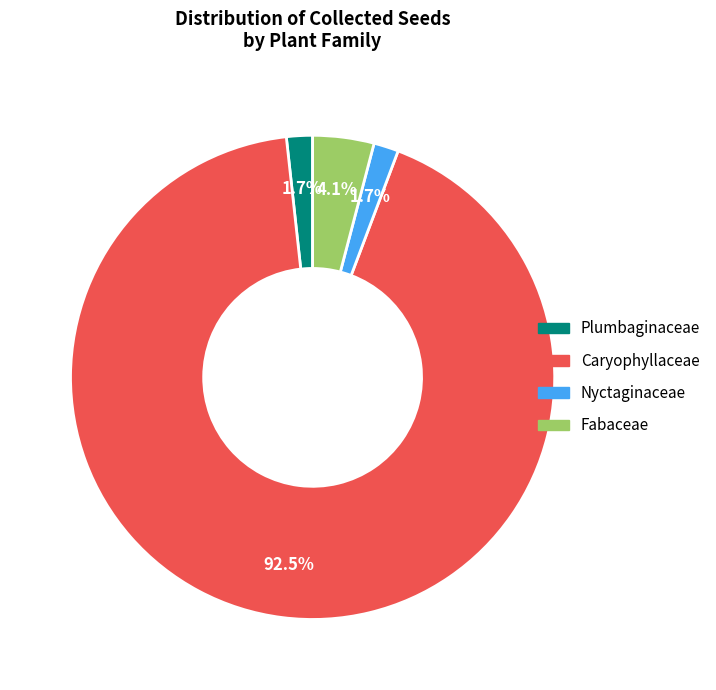

What portion of the pie excludes Nyctaginaceae?

98.3%